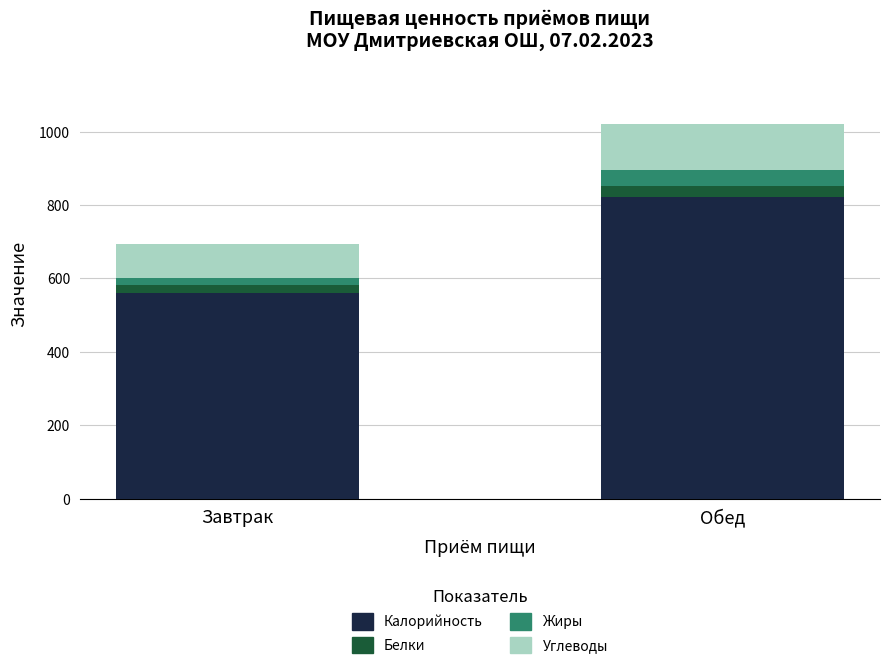

What are all the series names shown in the legend?

Калорийность, Белки, Жиры, Углеводы